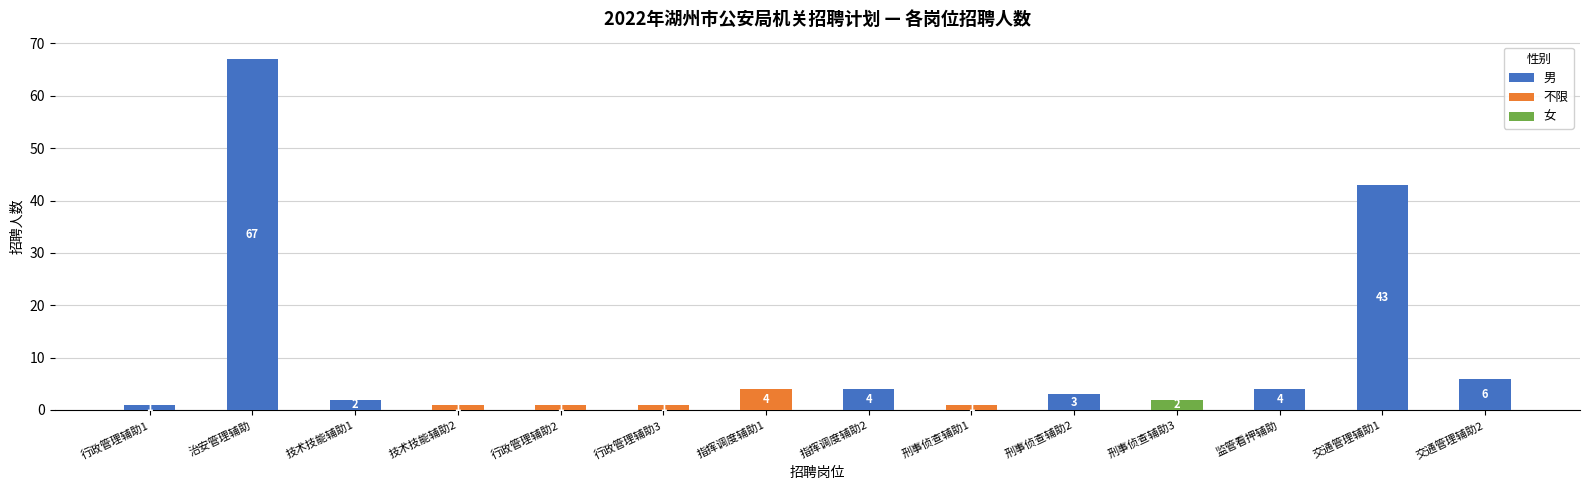

List the labels in order of value, largest first.

治安管理辅助, 交通管理辅助1, 交通管理辅助2, 指挥调度辅助1, 指挥调度辅助2, 监管看押辅助, 刑事侦查辅助2, 技术技能辅助1, 刑事侦查辅助3, 行政管理辅助1, 技术技能辅助2, 行政管理辅助2, 行政管理辅助3, 刑事侦查辅助1